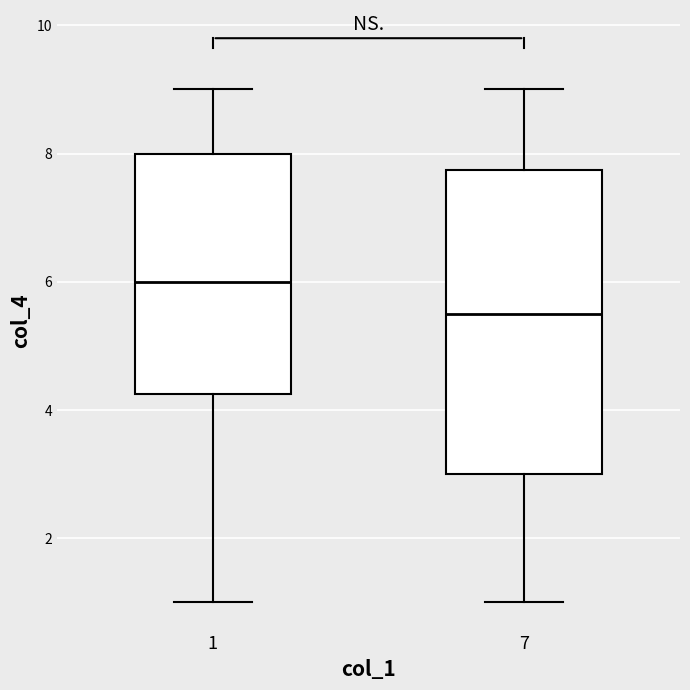

Which box's median line is the highest?

1